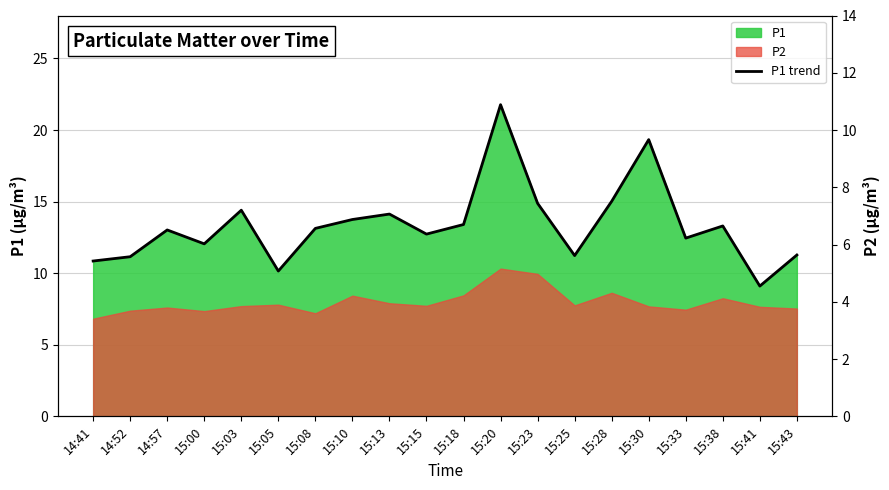

Where does the data first go above 13?

14:57